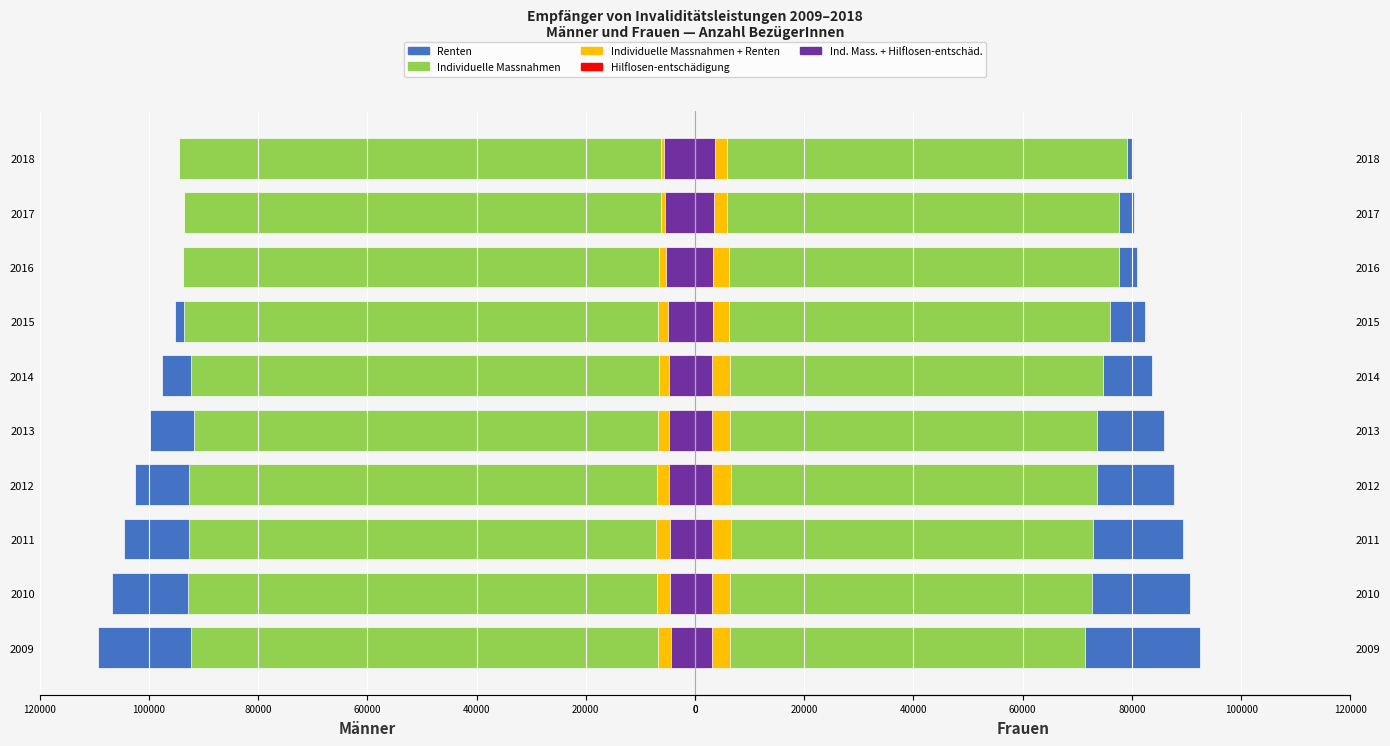

The Ind. Mass. + Hilflosen-entschäd. series shows 1236 at 2011. True or false?

False